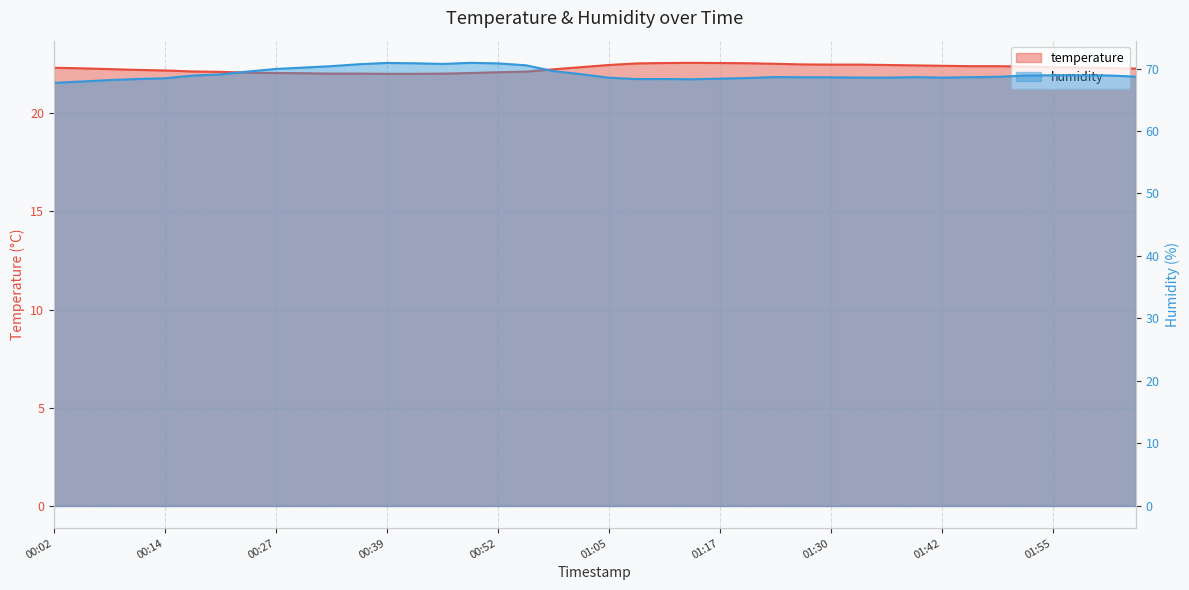

What is the label of the 35th point from the left?

01:48